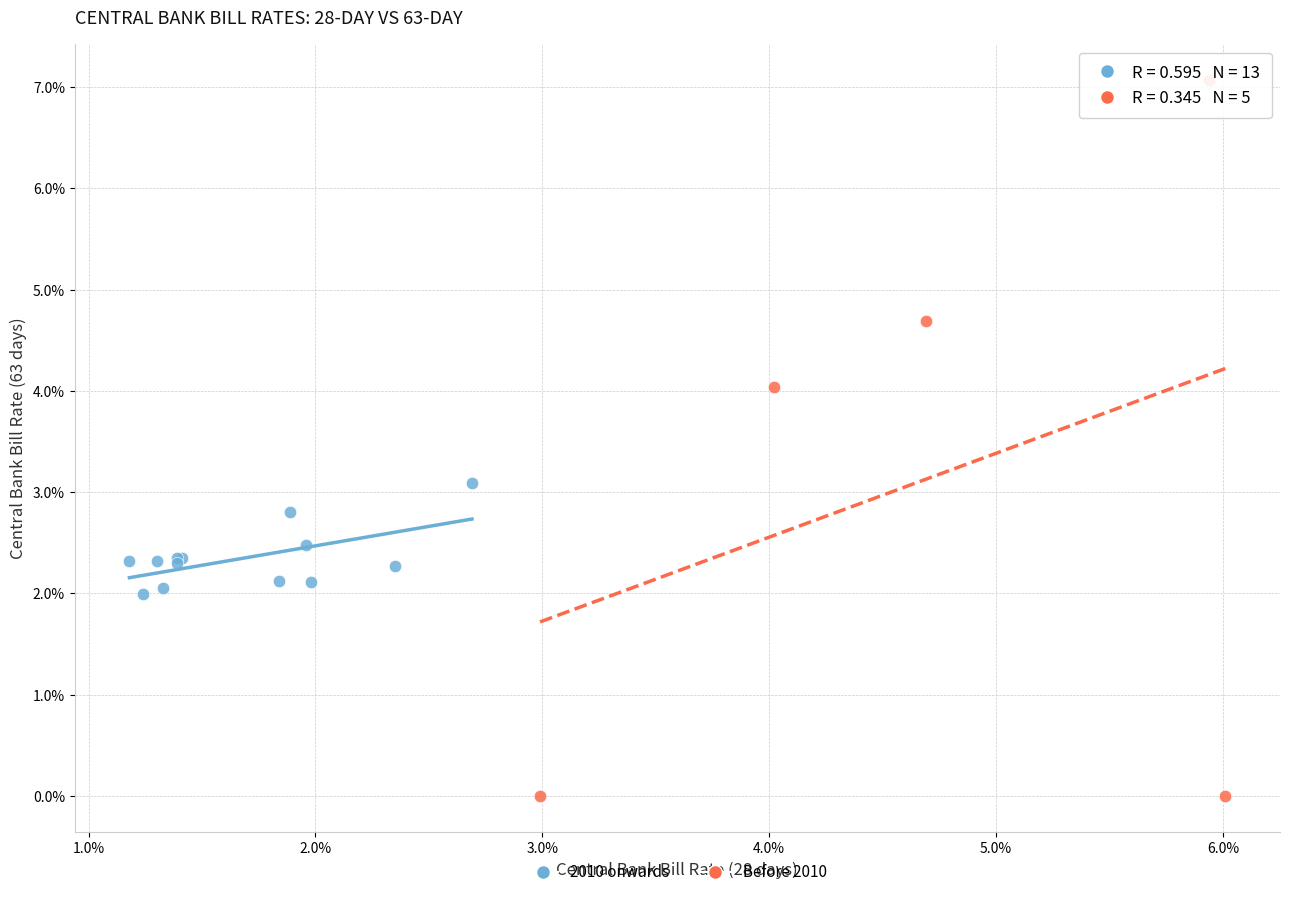

Which series reaches the maximum Y coordinate?

Before 2010